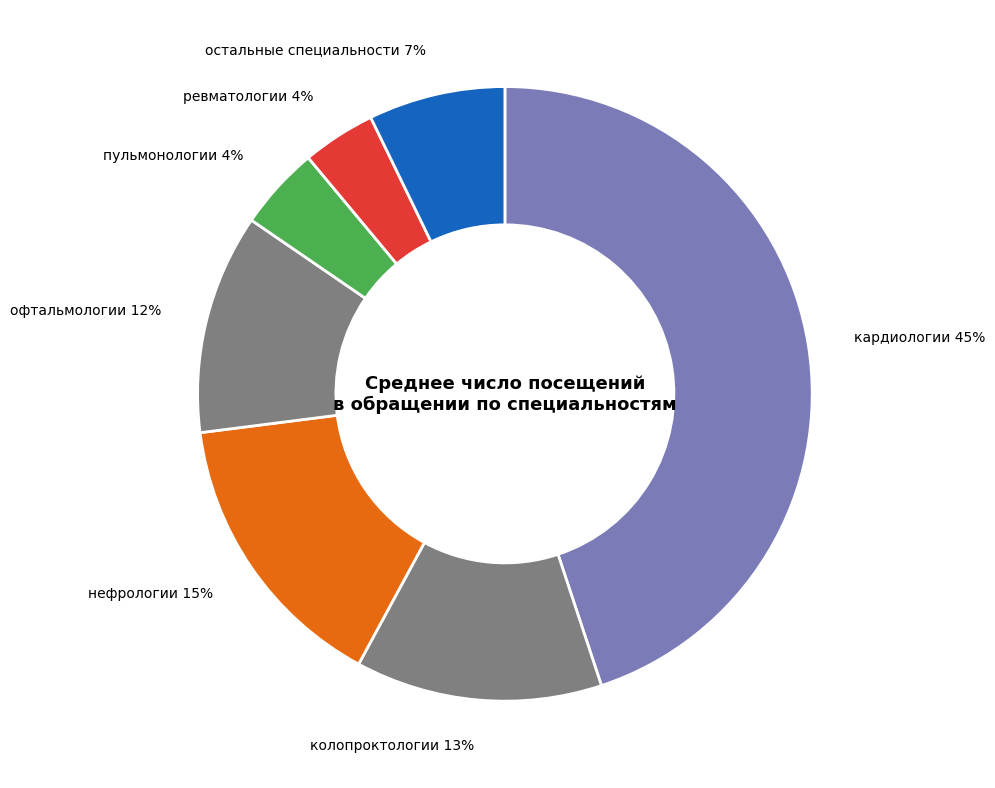

The офтальмологии slice represents 1% of the pie. True or false?

False